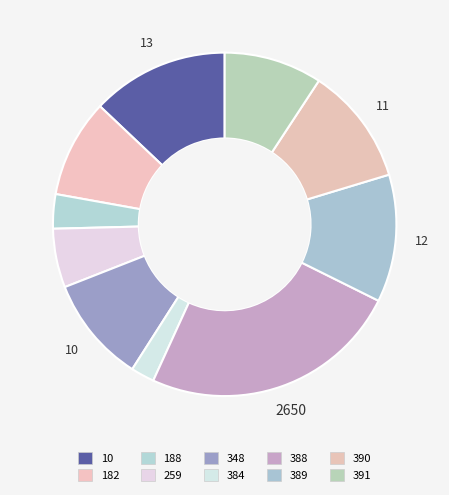

Combined, what portion of the pie is 259 and 390?

16.6%